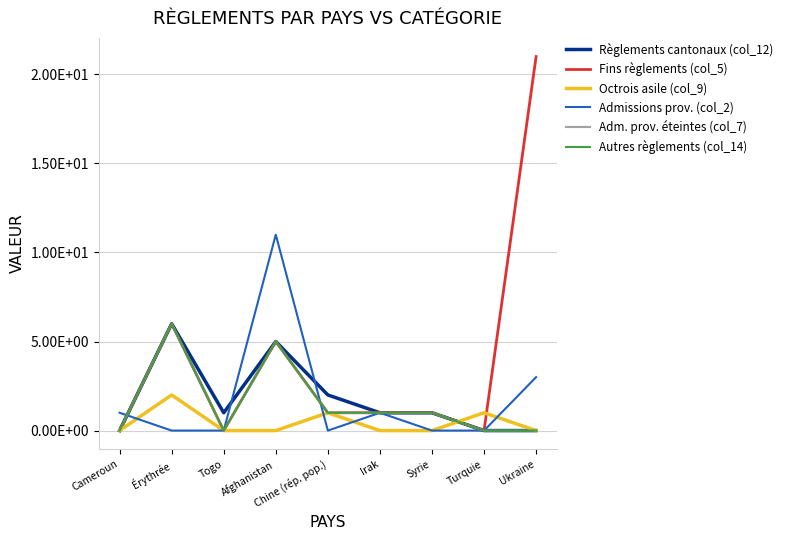

Does the chart have visible grid lines?

Yes